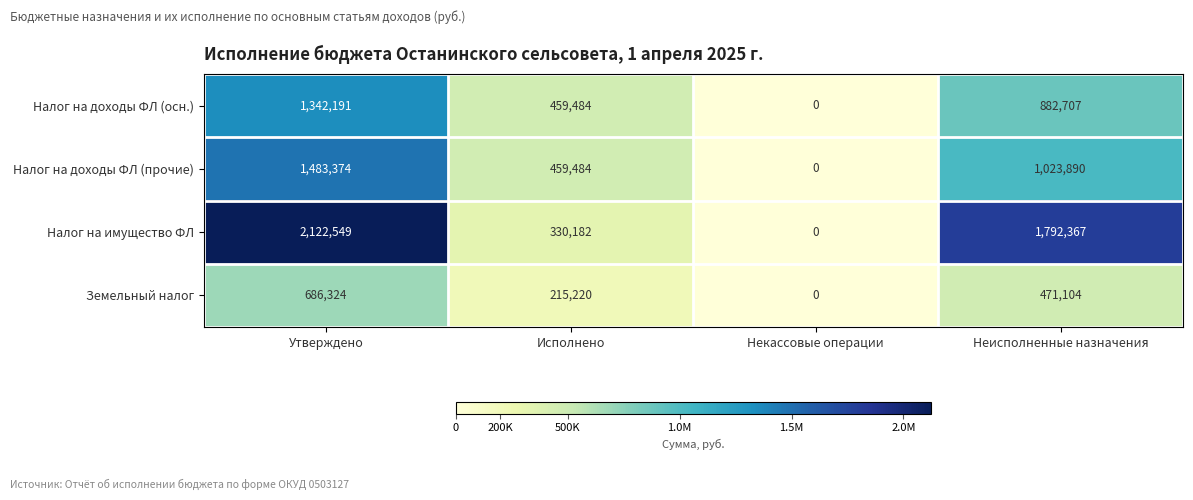

What is the average value of the Налог на доходы ФЛ (осн.) series?

671096